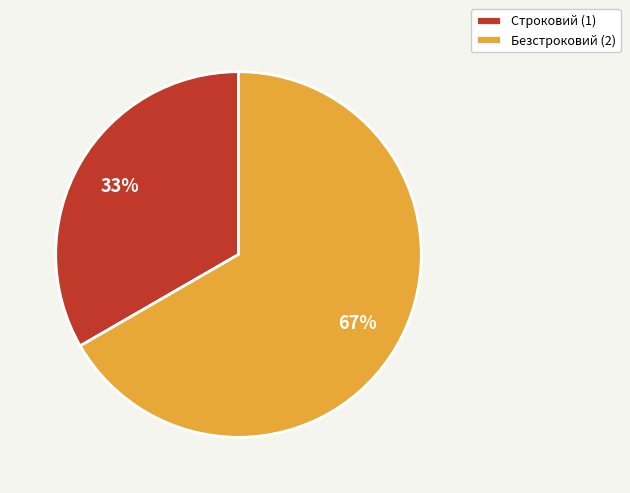

Does Безстроковий represent more than half of the total?

Yes